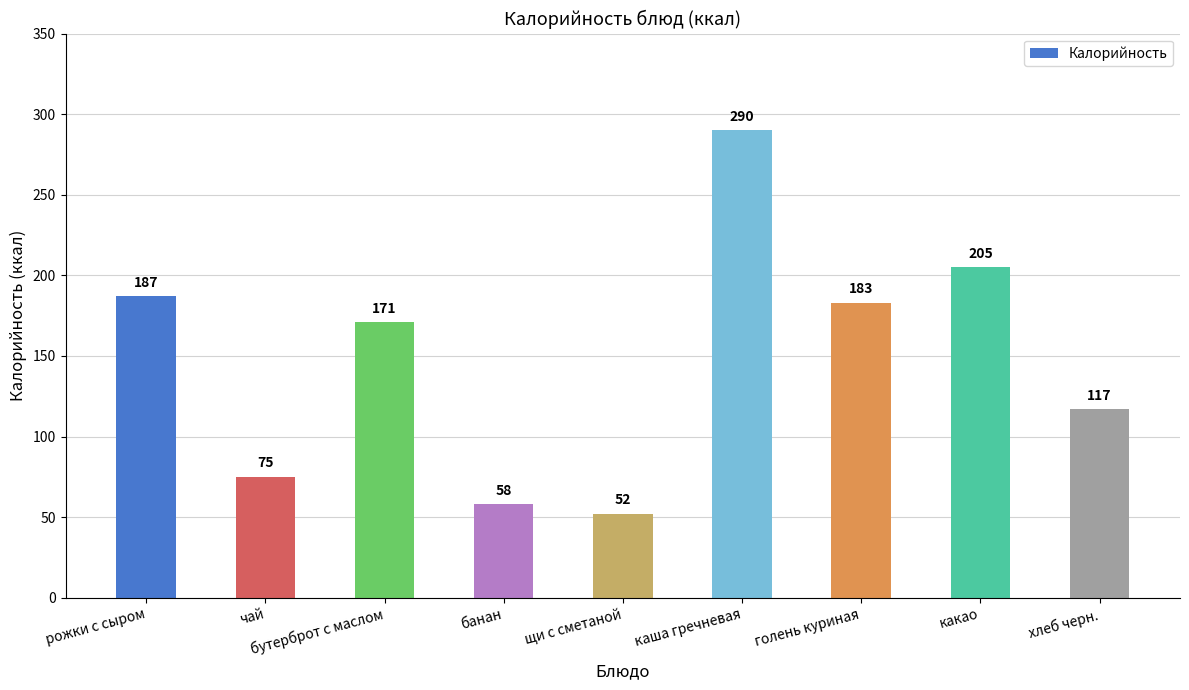

Approximately how many times larger is the value at щи с сметаной compared to рожки с сыром?

0.3